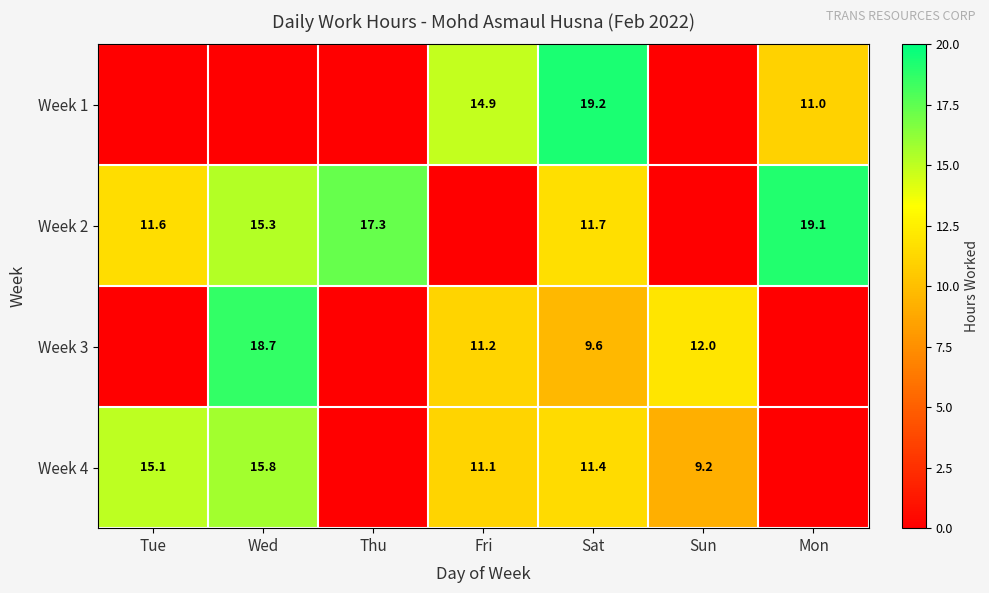

What is the sum of the Week 3 values at Fri and Sun?

23.2